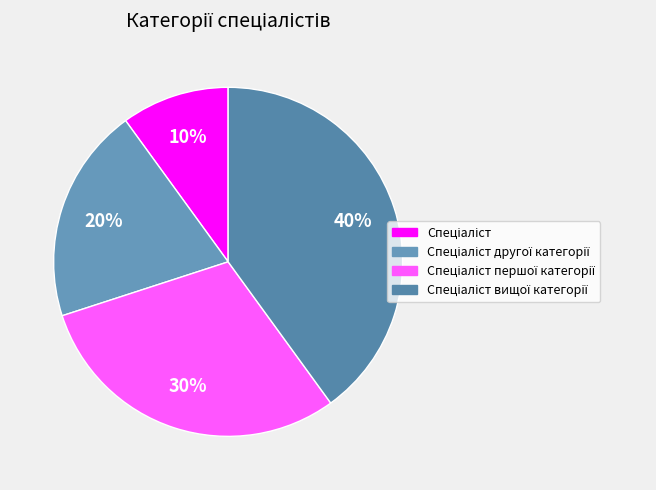

To the nearest percent, what portion does Спеціаліст вищої категорії represent?

40%